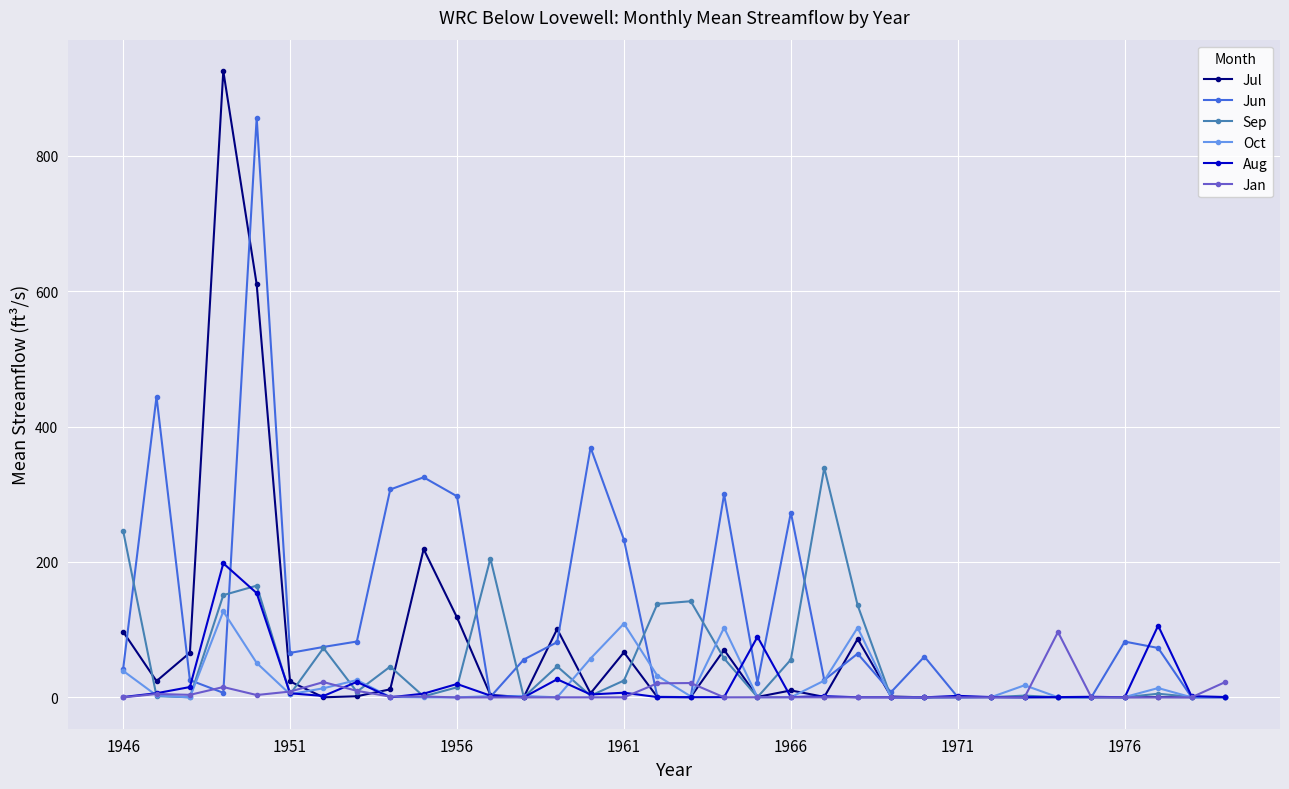

What is the highest value of the Jun series?

856.0